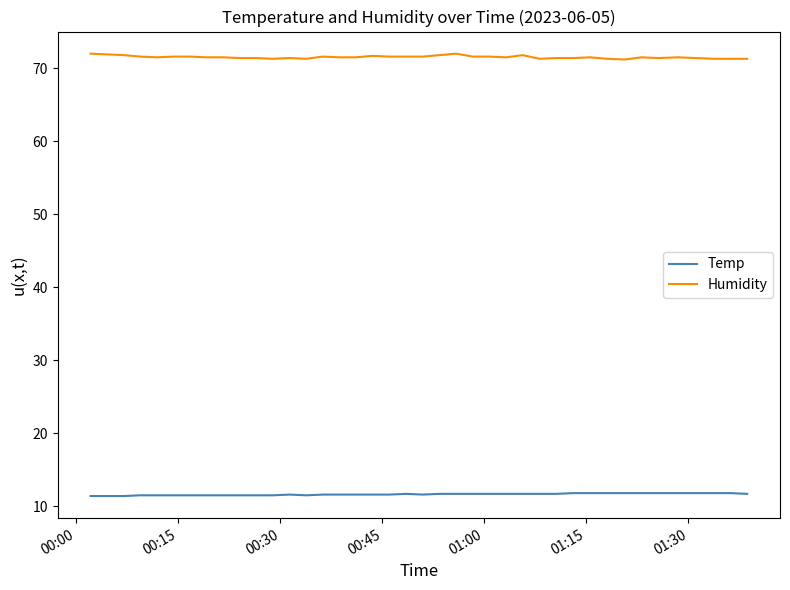

True or false: Temp and Humidity cross at least once.

False